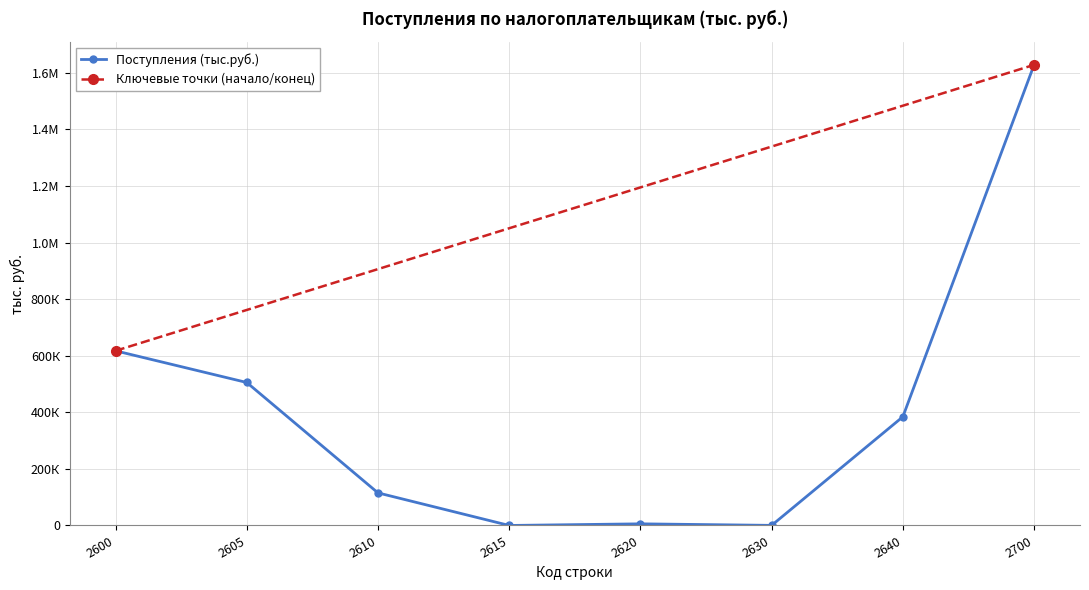

Rank the categories by value from highest to lowest.

2700, 2600, 2605, 2640, 2610, 2620, 2630, 2615